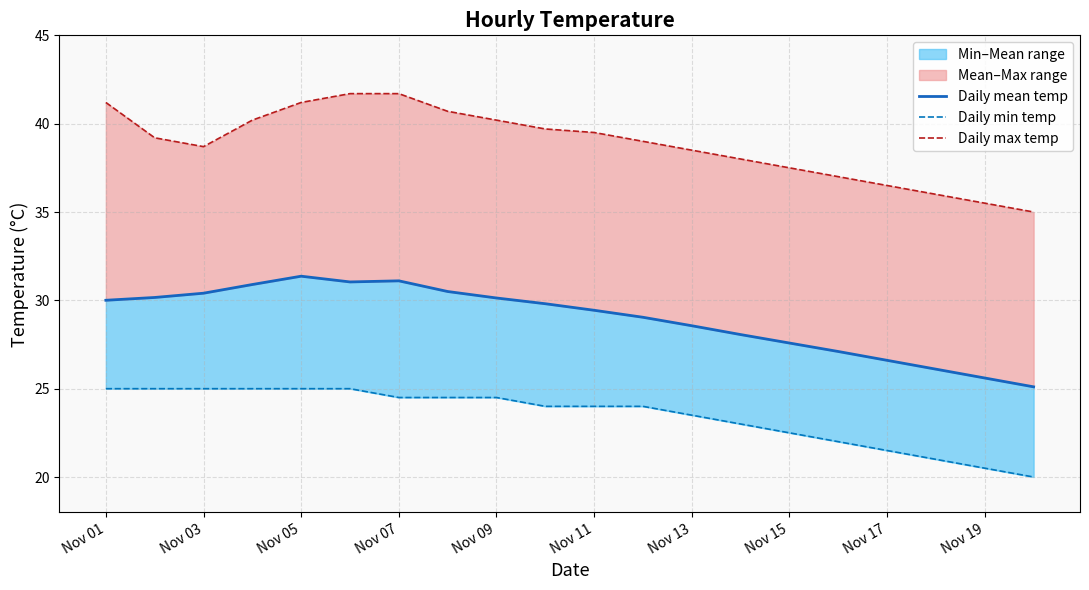

Does the chart have visible grid lines?

Yes